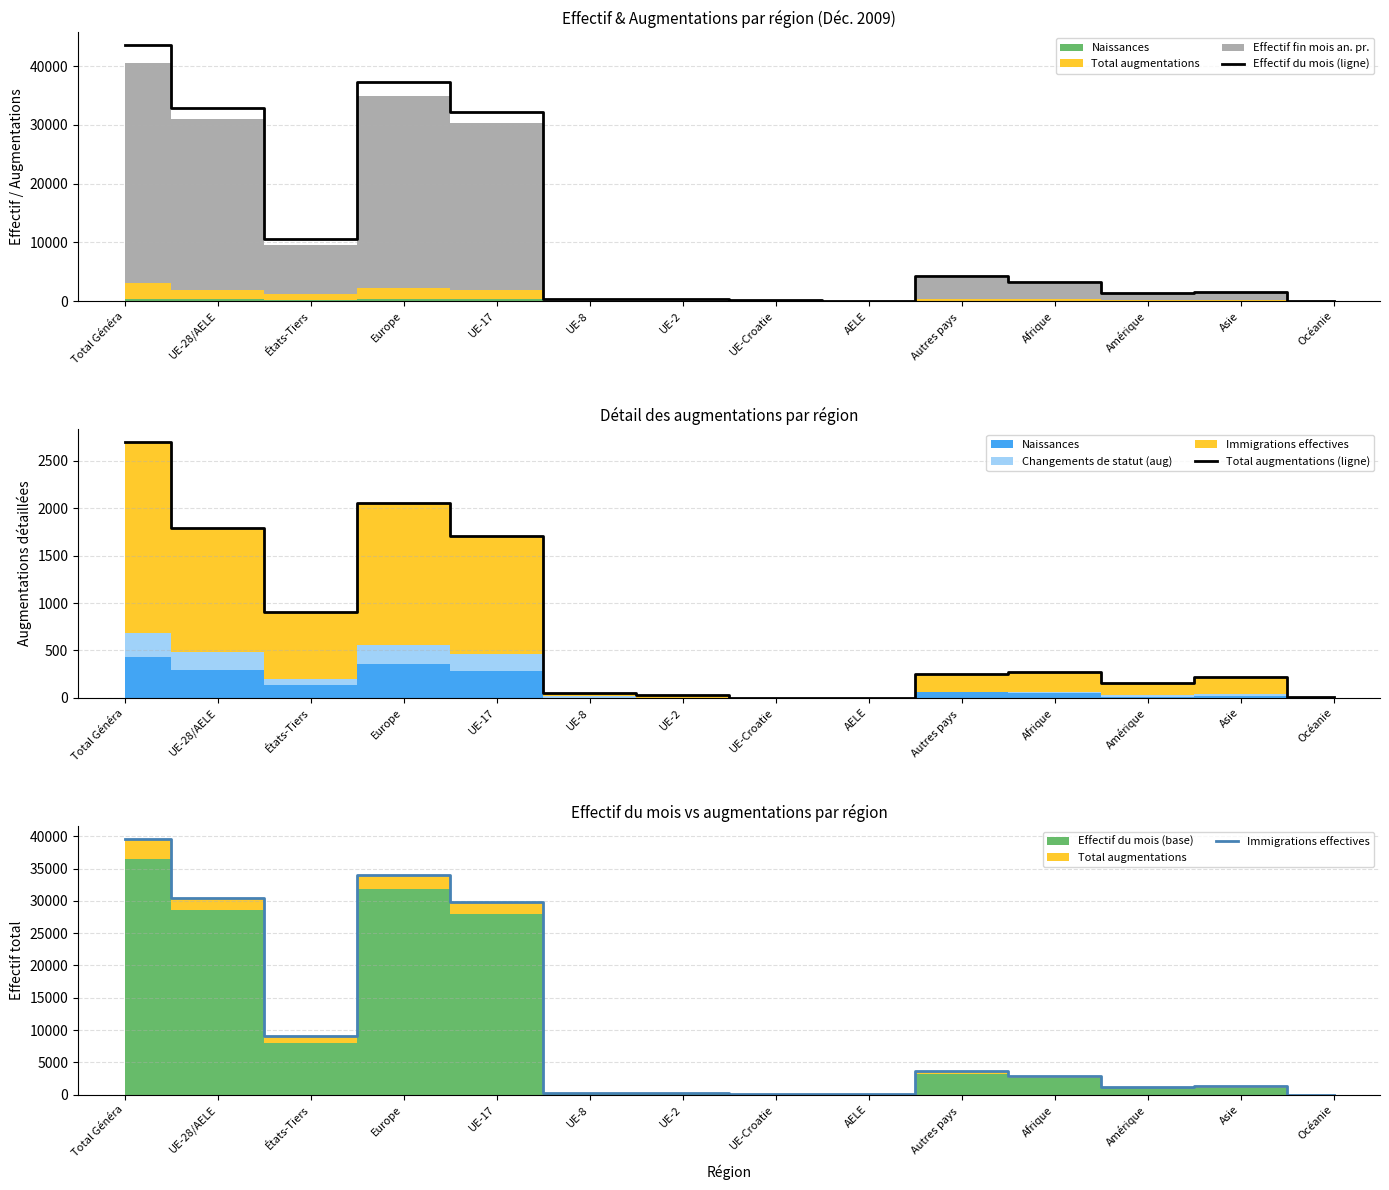

Is it true that Total augmentations (ligne) equals 1 at UE-Croatie?

True